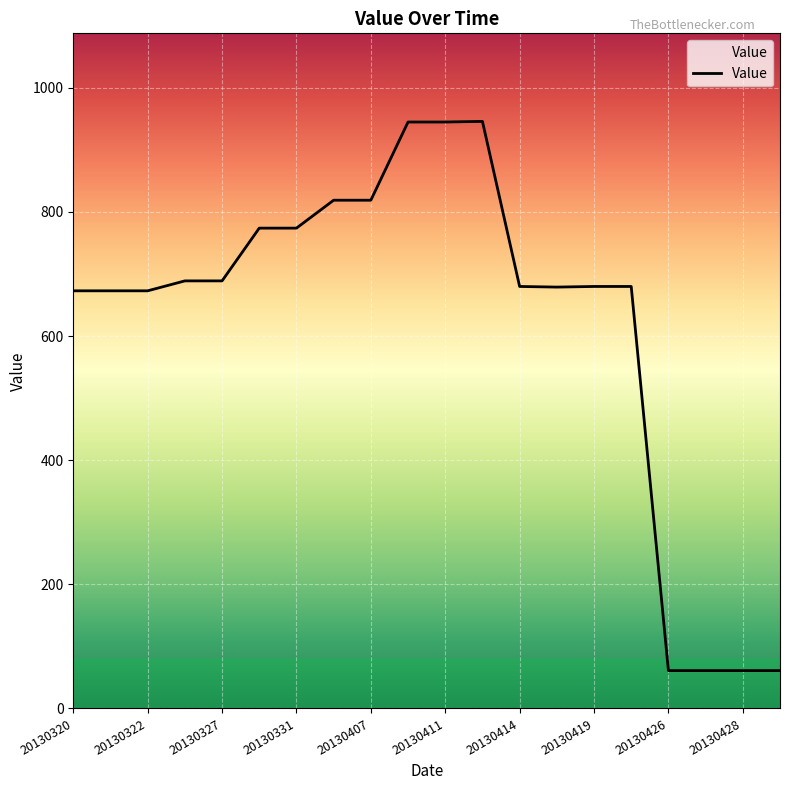

What is the difference between the maximum and minimum values?

885